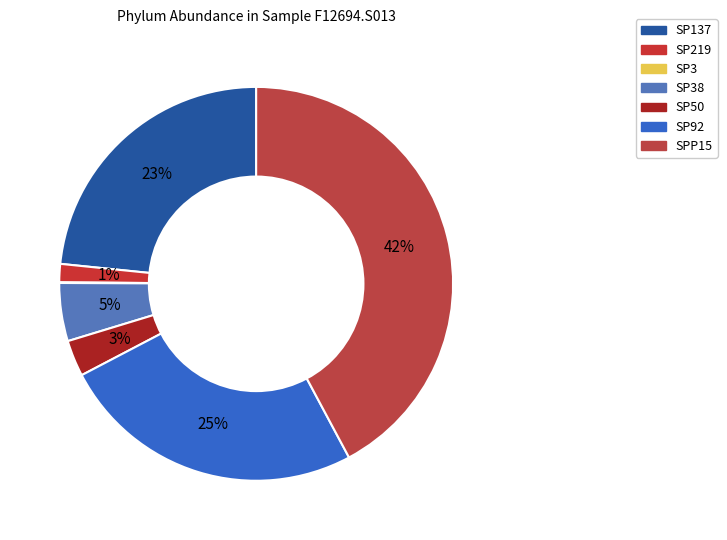

Which category has the biggest portion of the pie?

SPP15